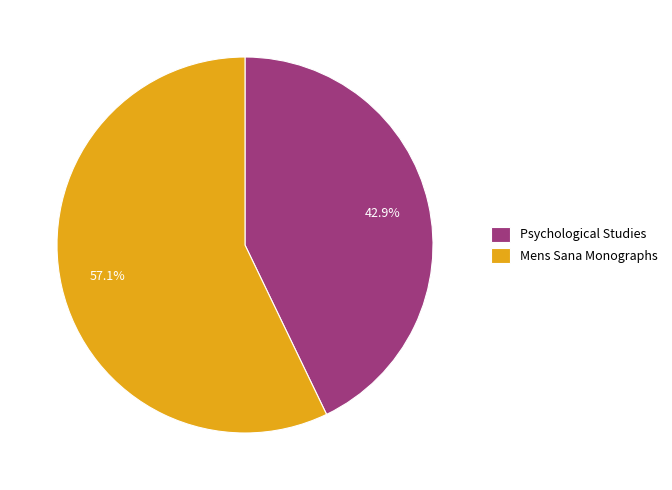

True or false: Psychological Studies accounts for 52% of the total.

False